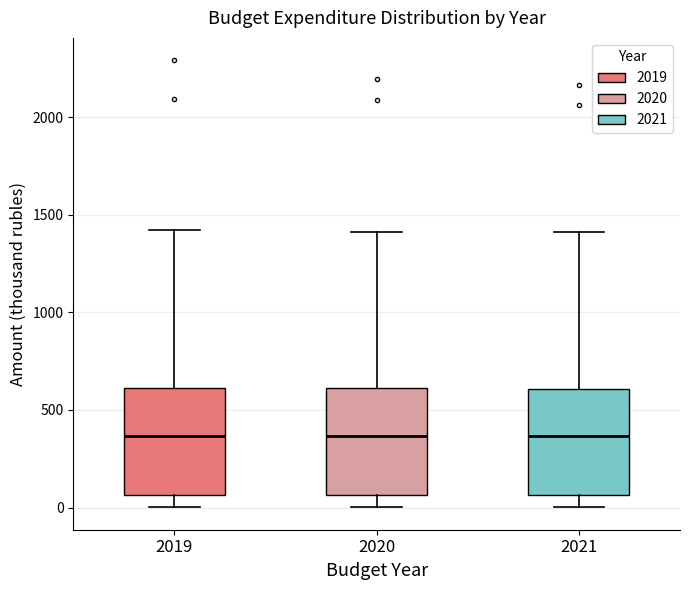

Where does the median line of the box at x = 2021 sit on the y-axis? The values are not printed on the chart, so give them approximately, as read against the axis.

350